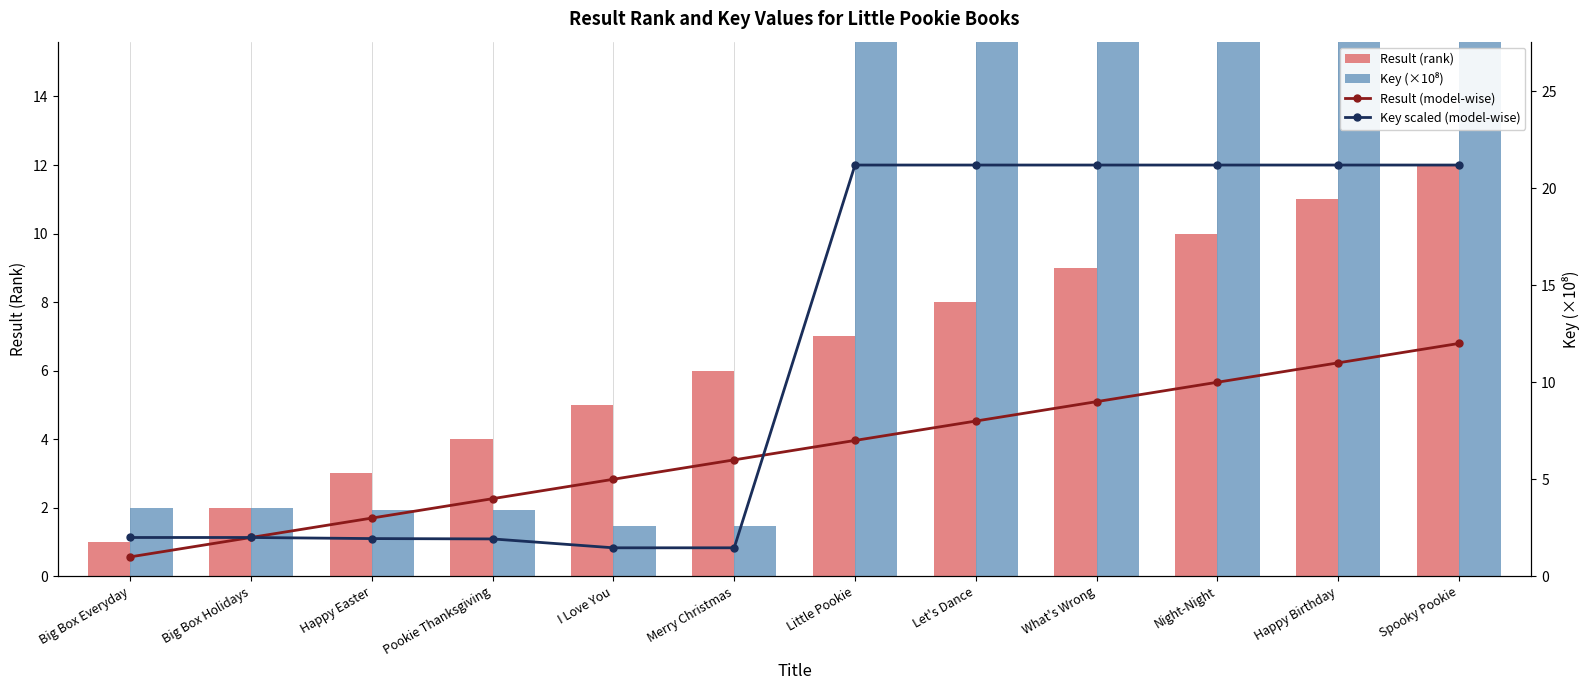

Read the Result (rank) value at Merry Christmas.

6.0